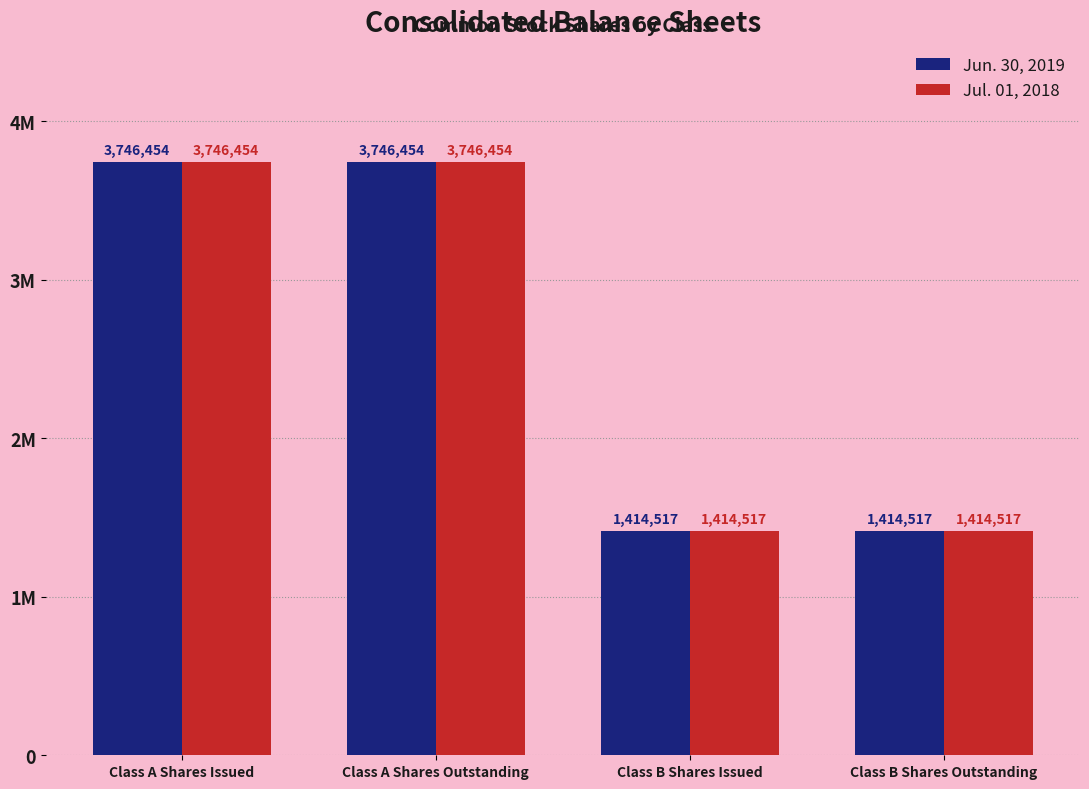

Is it true that Jun. 30, 2019 equals 1414517 at Class B Shares Outstanding?

True